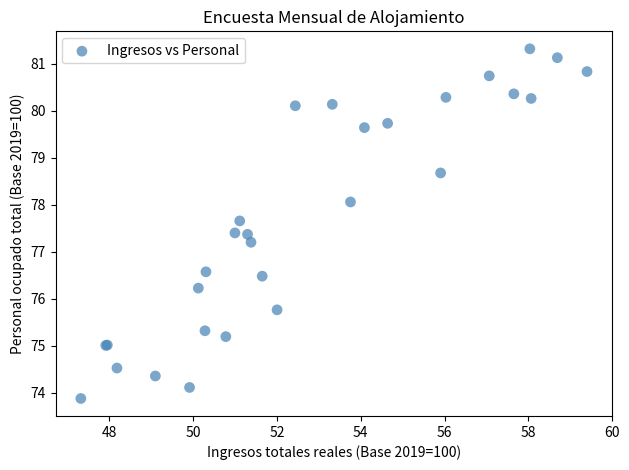

What Y value in the scatter plot is closest to 77?

77.2